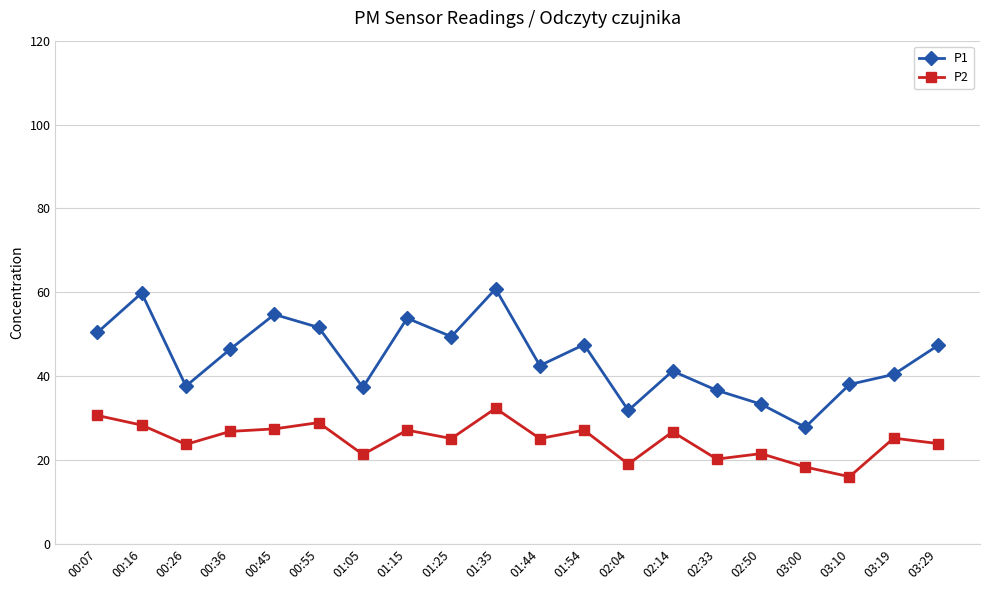

What are all the series names shown in the legend?

P1, P2